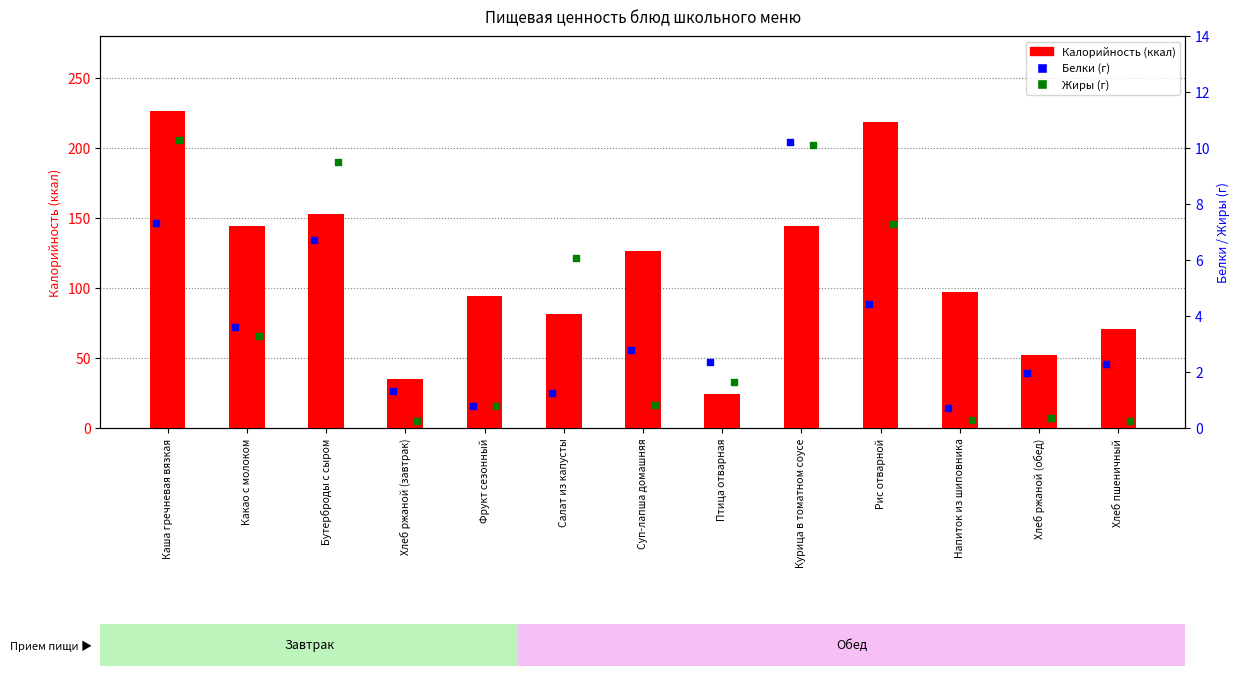

Which series contains the highest Y value?

Калорийность